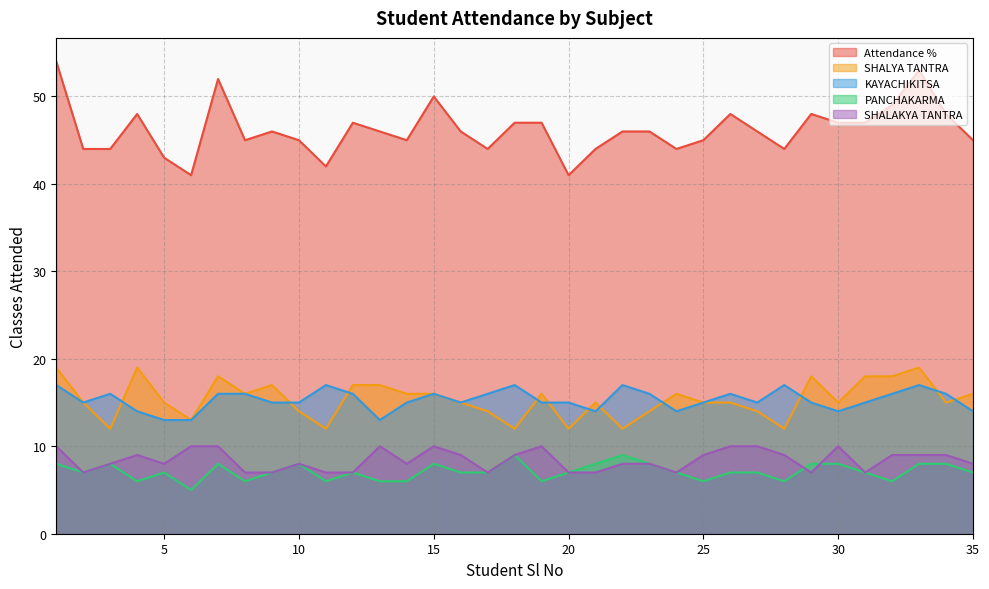

Is it true that SHALAKYA TANTRA equals 16 at 34?

False